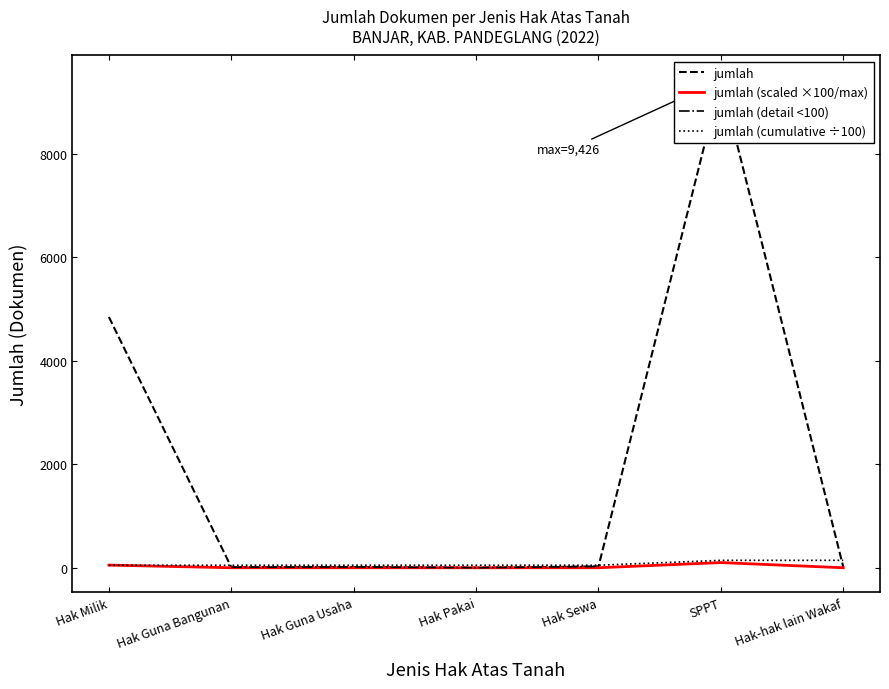

At which category does jumlah (scaled ×100/max) reach its first local valley?

Hak Guna Bangunan